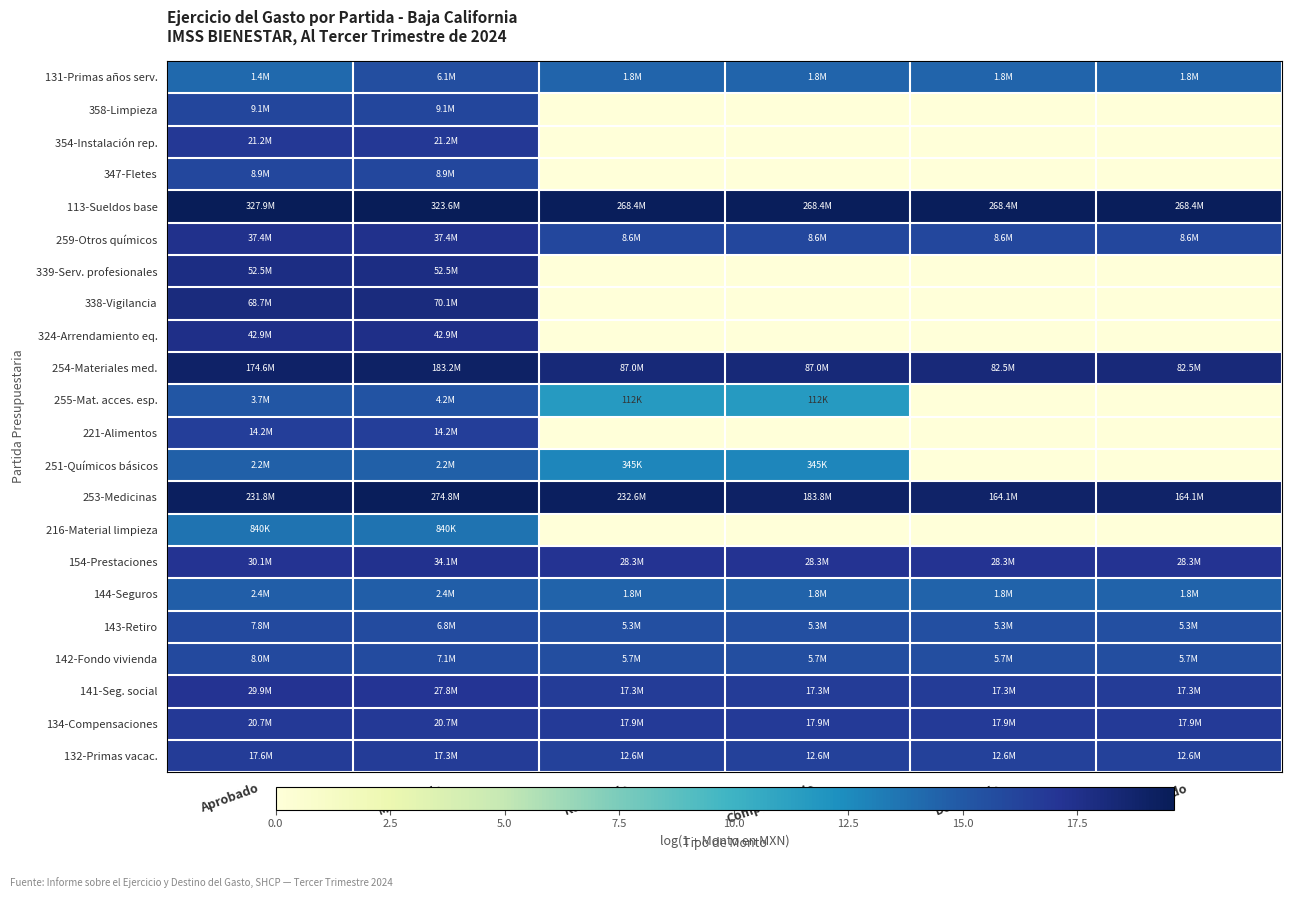

Between Modificado and Pagado, which is larger?

Modificado